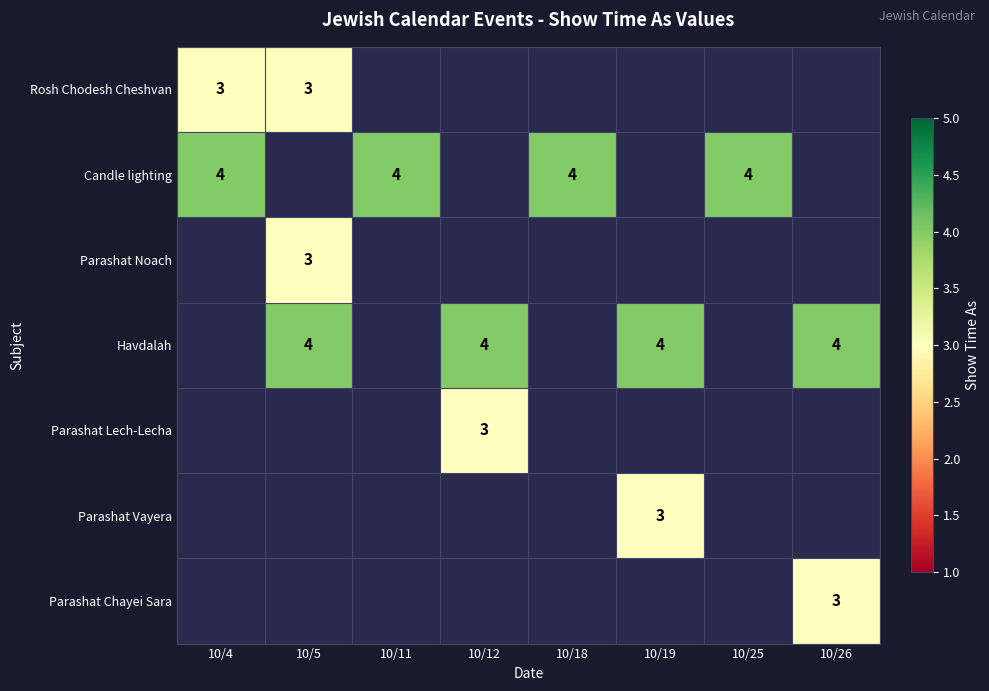

The Parashat Noach series shows 3 at 10/5. True or false?

True